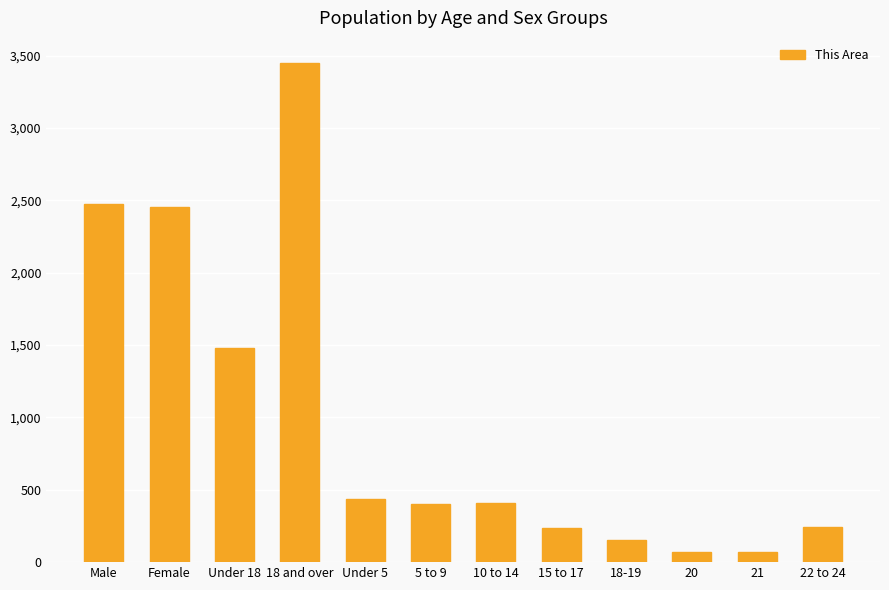

Where is the data nearest to the value 1761?

Under 18